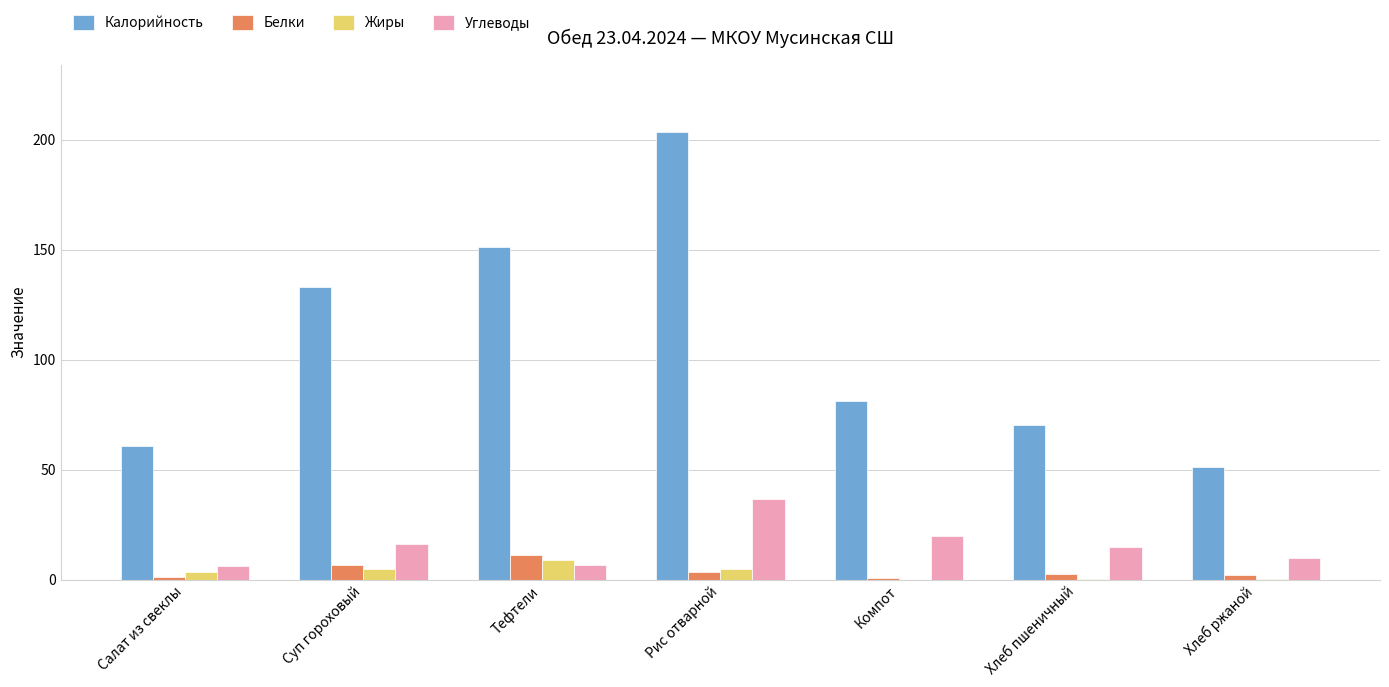

What is the greatest value displayed?

203.5